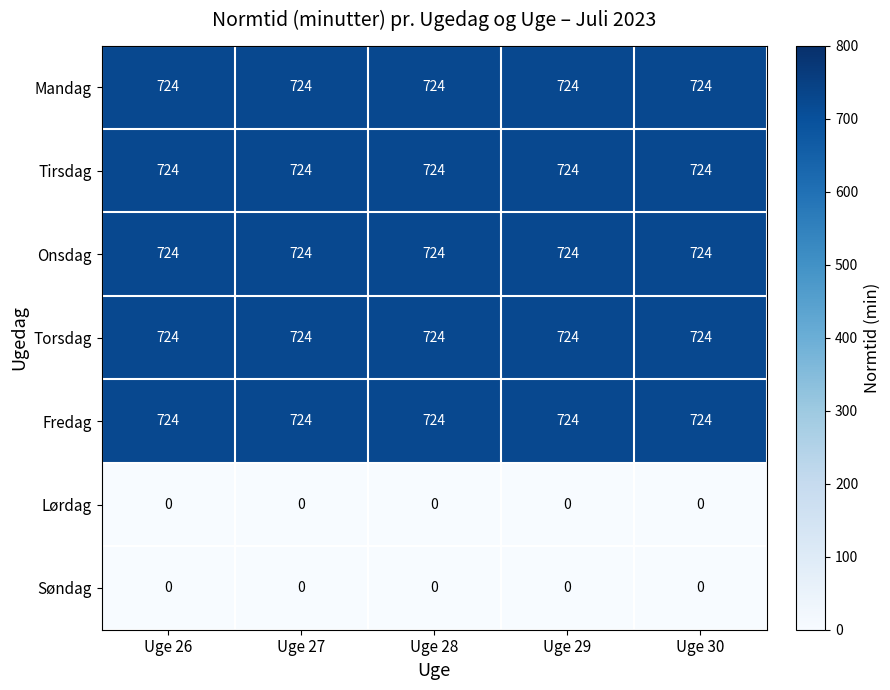

What is the difference between the highest and lowest values at Uge 30?

724